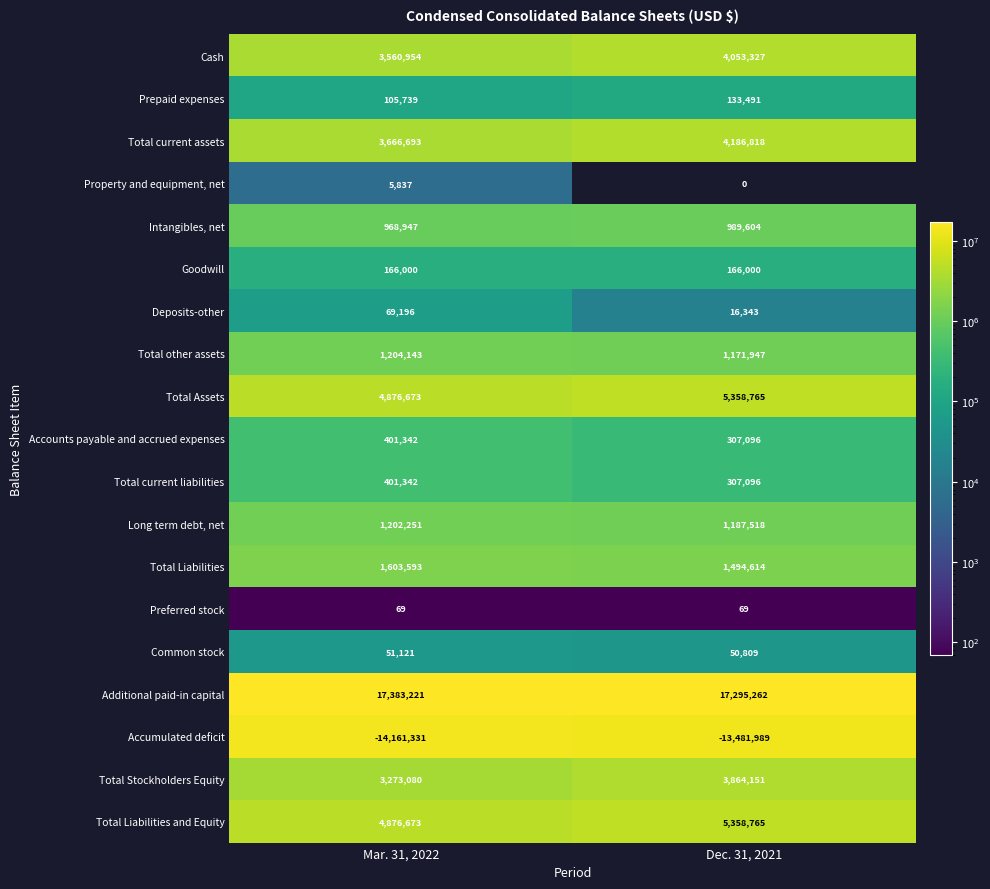

List the labels in order of Long term debt, net value, smallest first.

Dec. 31, 2021, Mar. 31, 2022